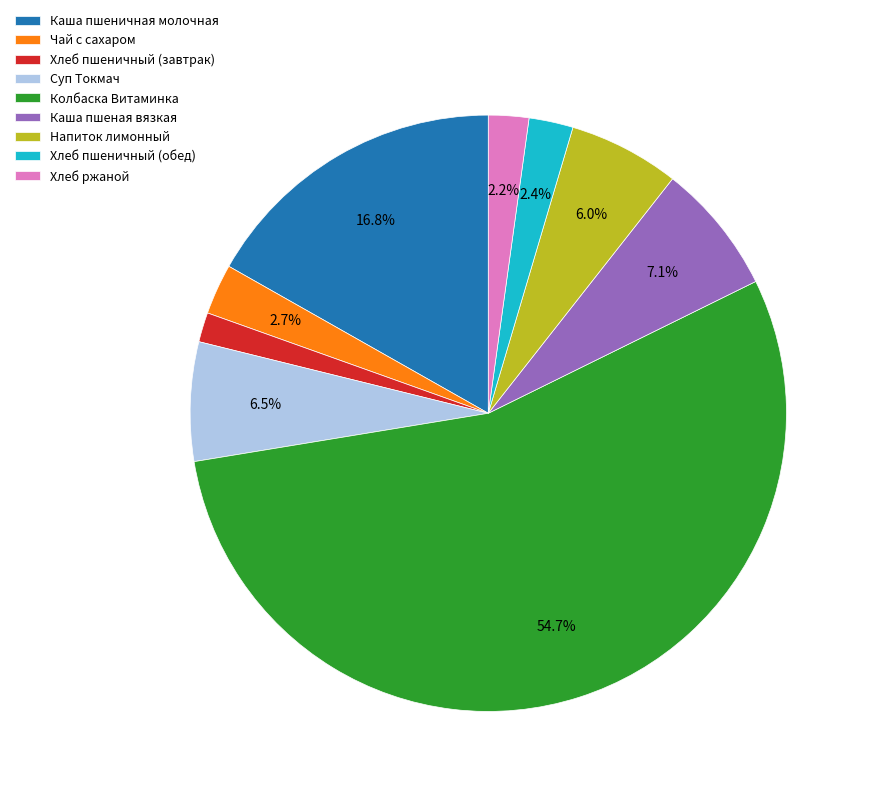

What is the ratio of the value at Колбаска Витаминка to the value at Хлеб пшеничный (обед)?

22.8